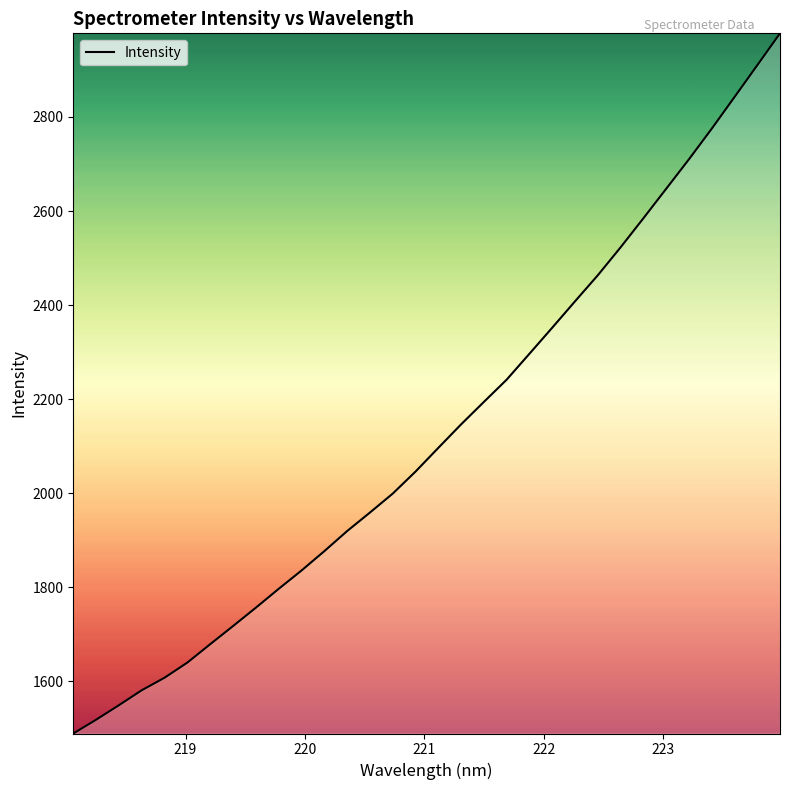

What is the difference between the maximum and minimum values?

1489.0